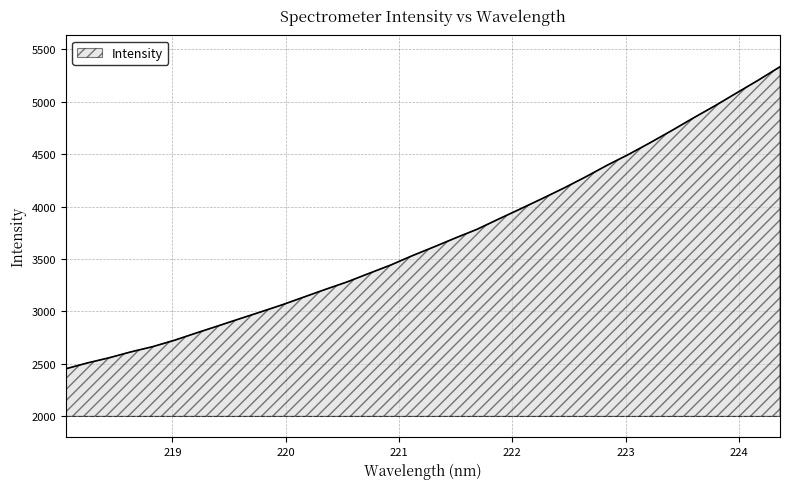

What is the greatest value displayed?

5332.9